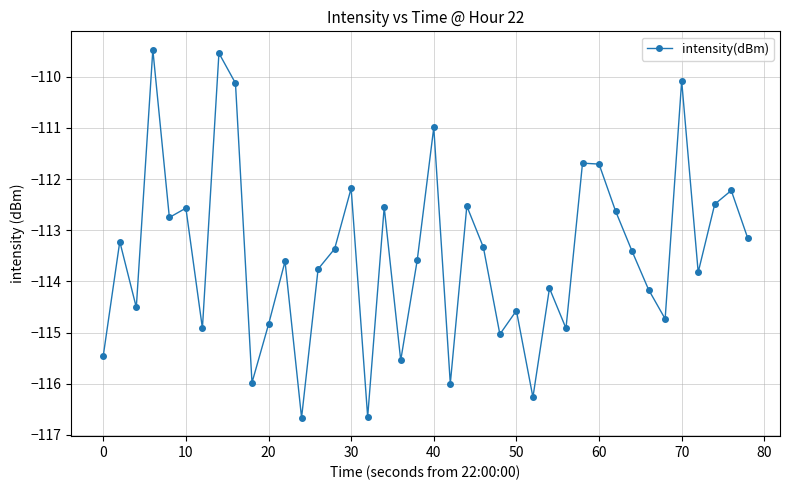

True or false: there are more than 0 points higher than both neighbors.

True